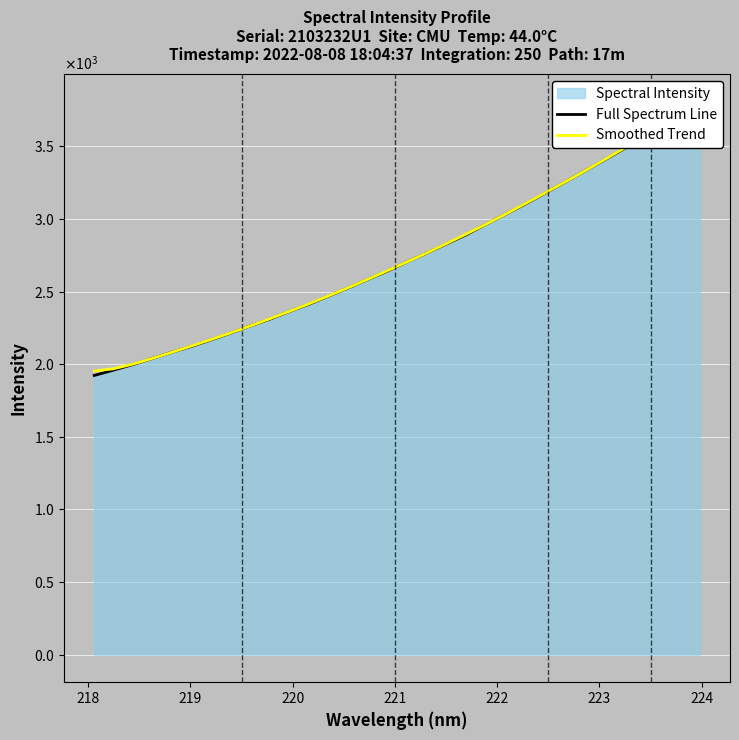

What is the minimum value shown in the chart?

1922.6